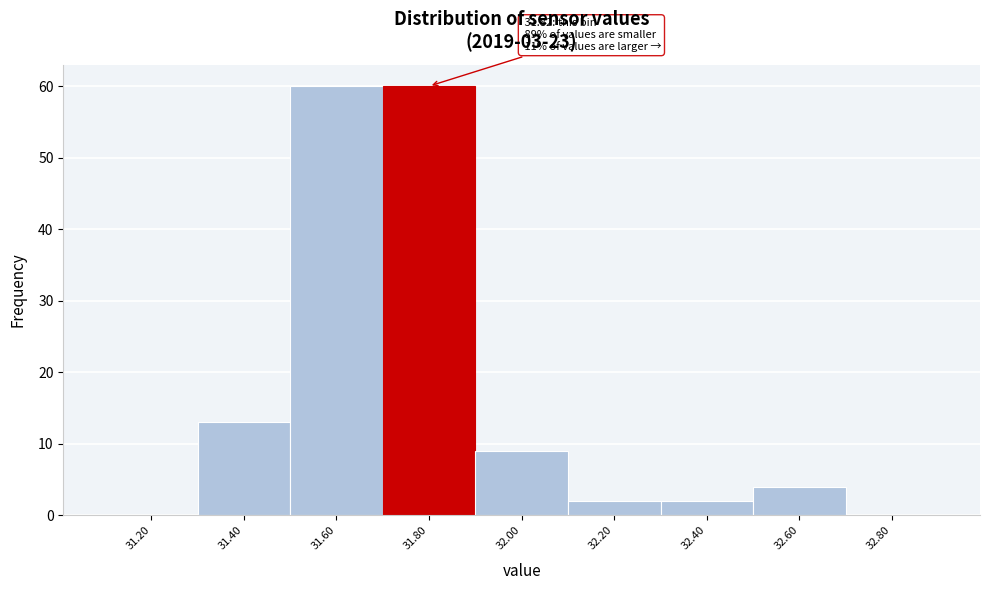

Reading right to left, transcribe all the data shown in this chart.

32.80=0	32.60=4	32.40=2	32.20=2	32.00=9	31.80=60	31.60=60	31.40=13	31.20=0